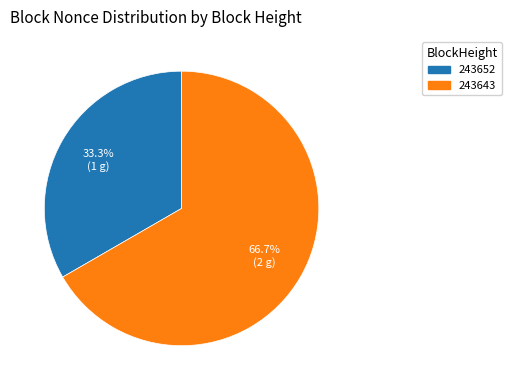

To the nearest percent, what percentage of the pie is 243643?

67%